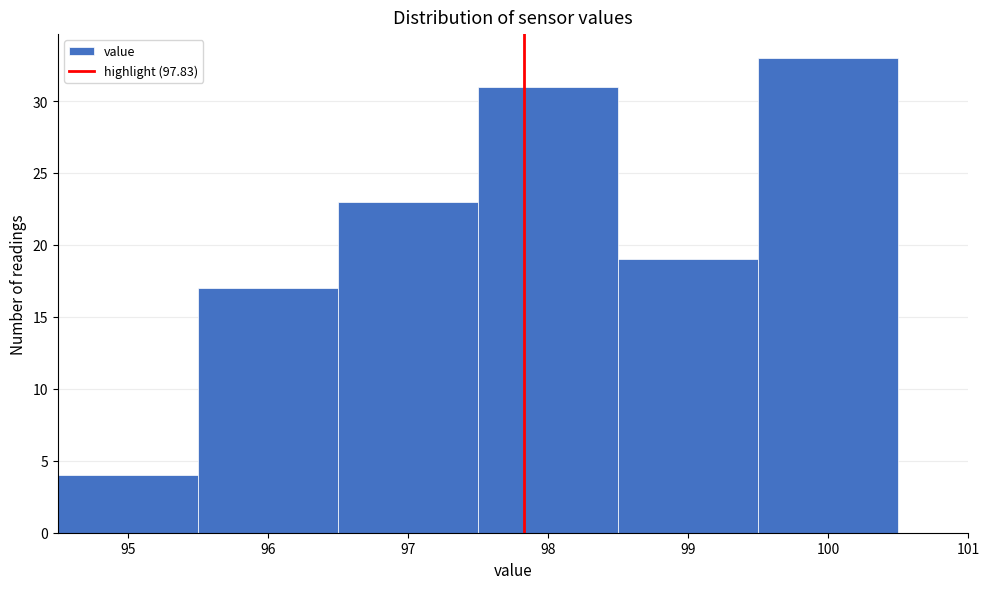

What is the height of the bar covering 96.5 to 97.5 on the x-axis? The values are not printed on the chart, so give them approximately, as read against the axis.

23